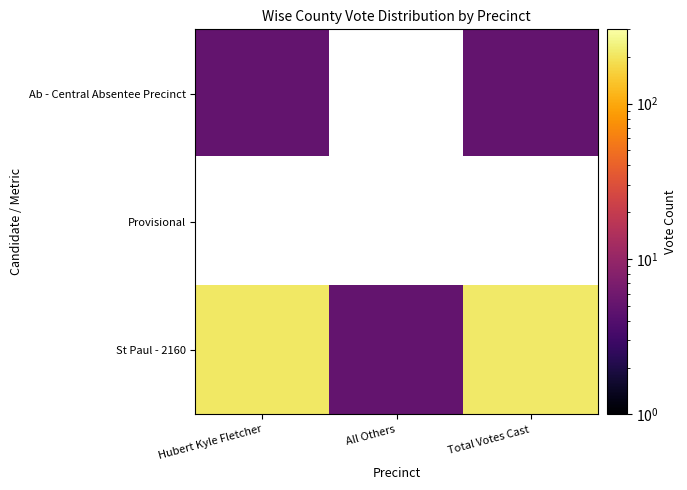

At which category is the sum across all series the highest?

Total Votes Cast